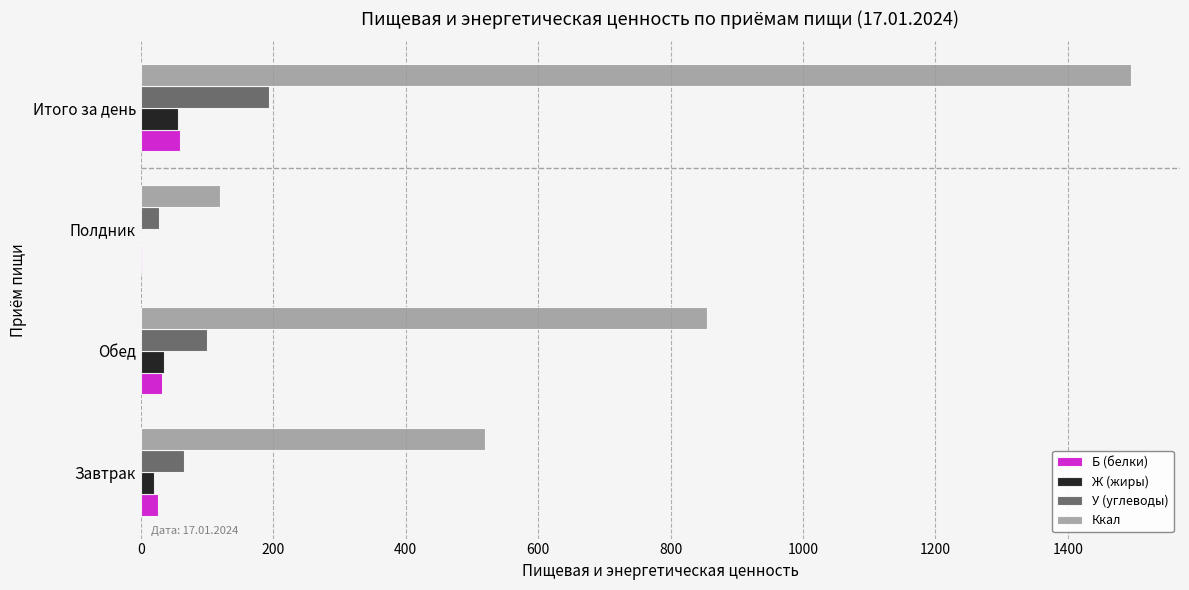

Read the У (углеводы) value at Итого за день.

193.0